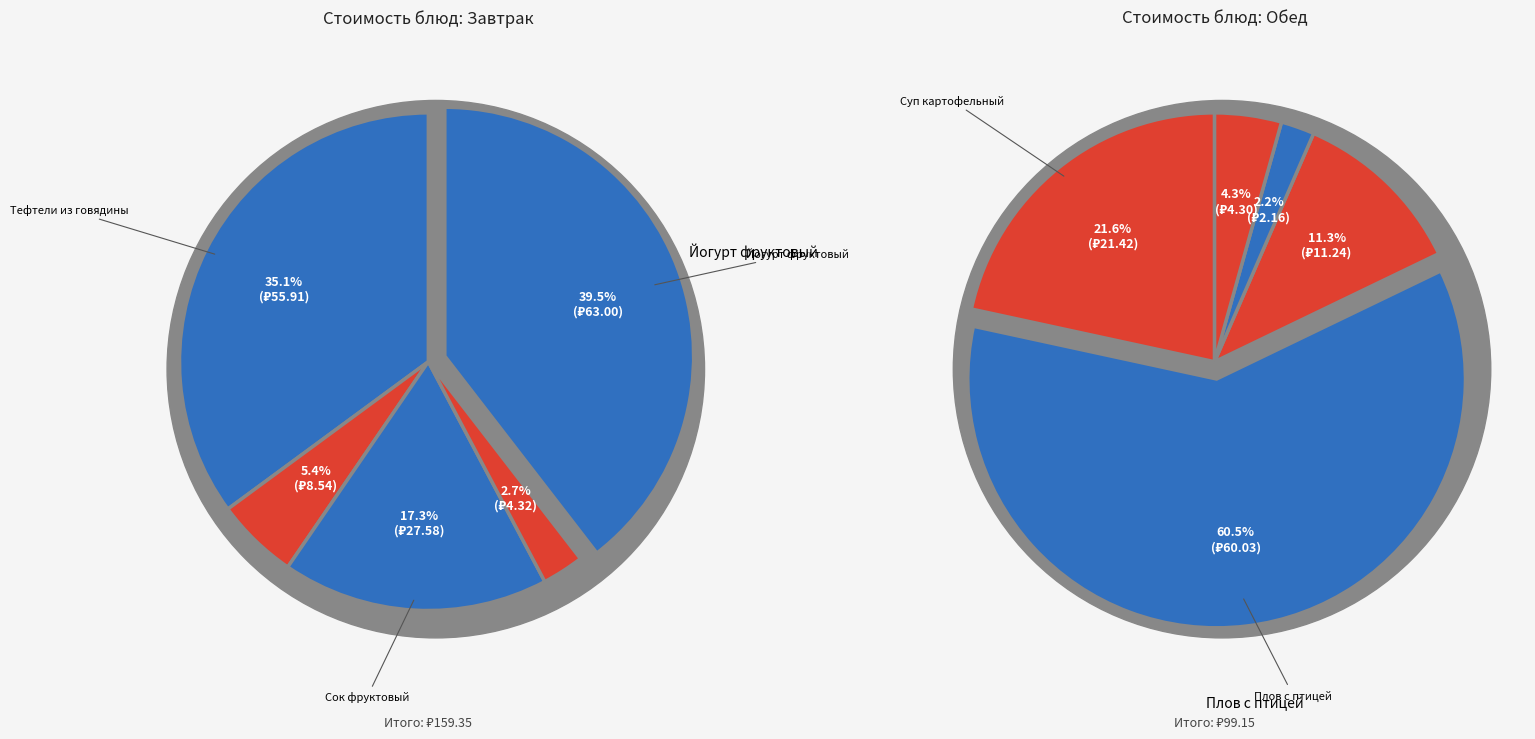

Count the number of slices in the pie.

5